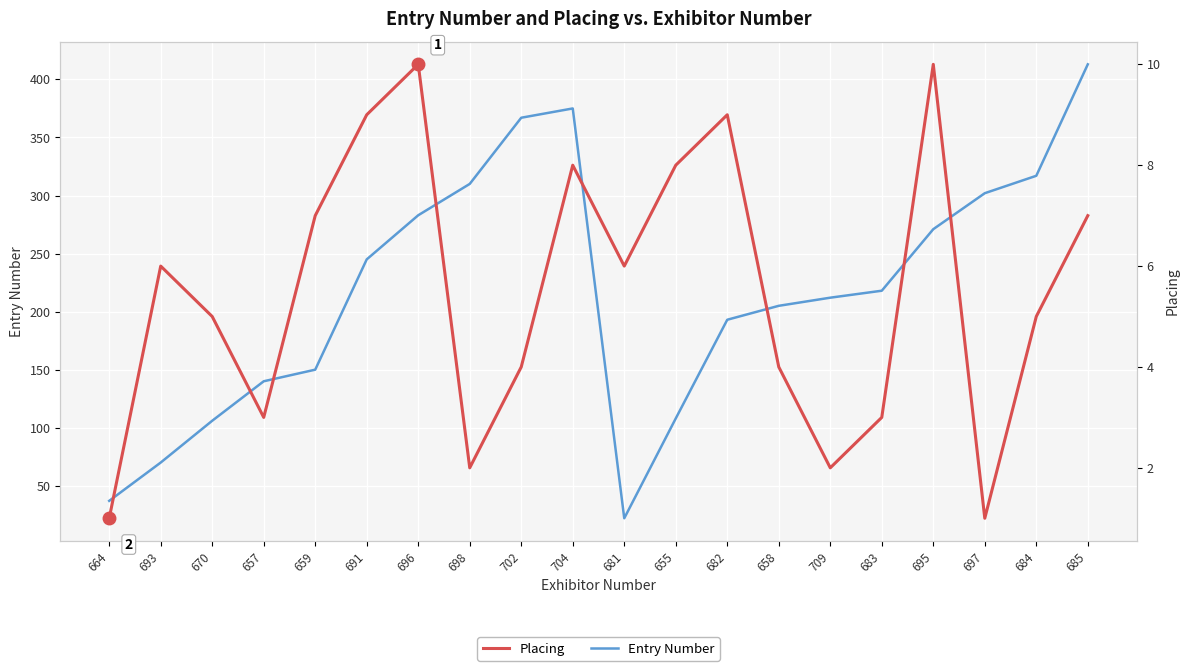

Rank the series by their maximum value, from highest to lowest.

Entry Number, Placing